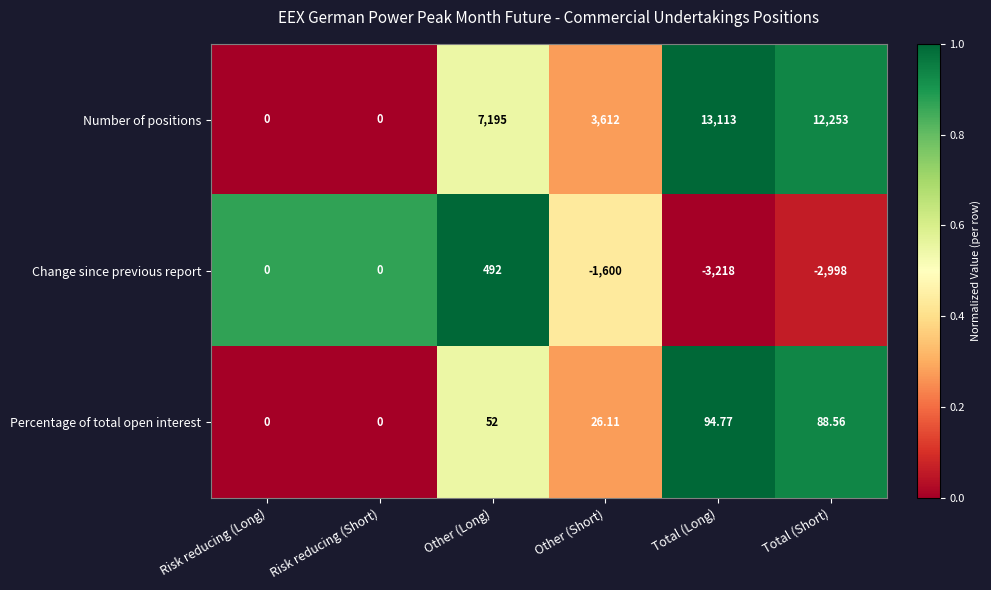

Which category has the highest value in the Number of positions series?

Total (Long)